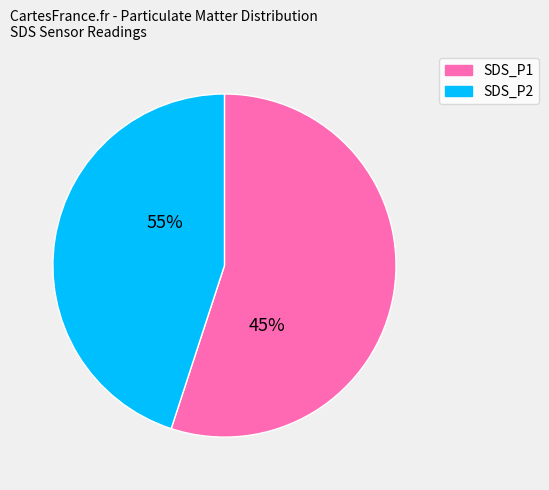

What is the total percentage of SDS_P1 and SDS_P2?

100.0%